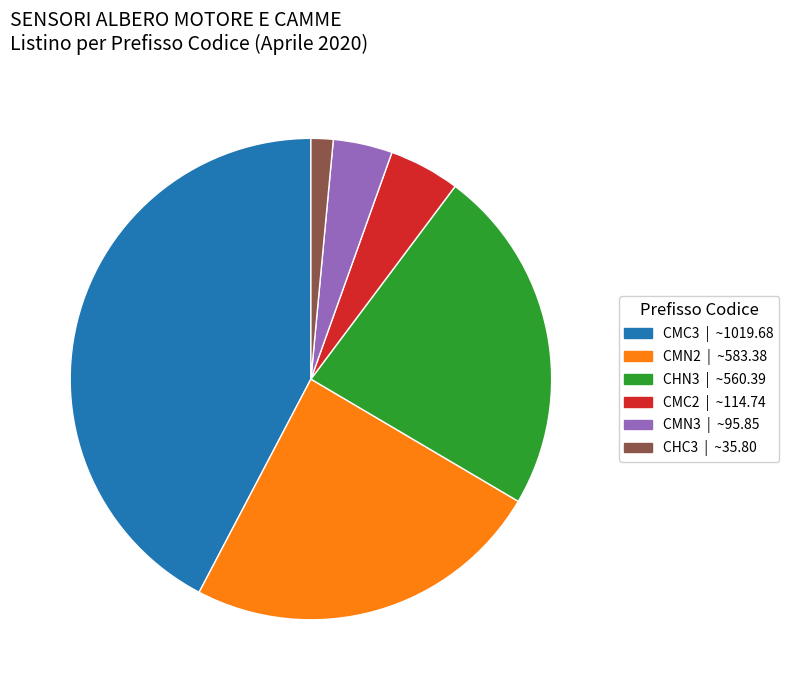

Is there any slice that represents more than half of the pie?

No